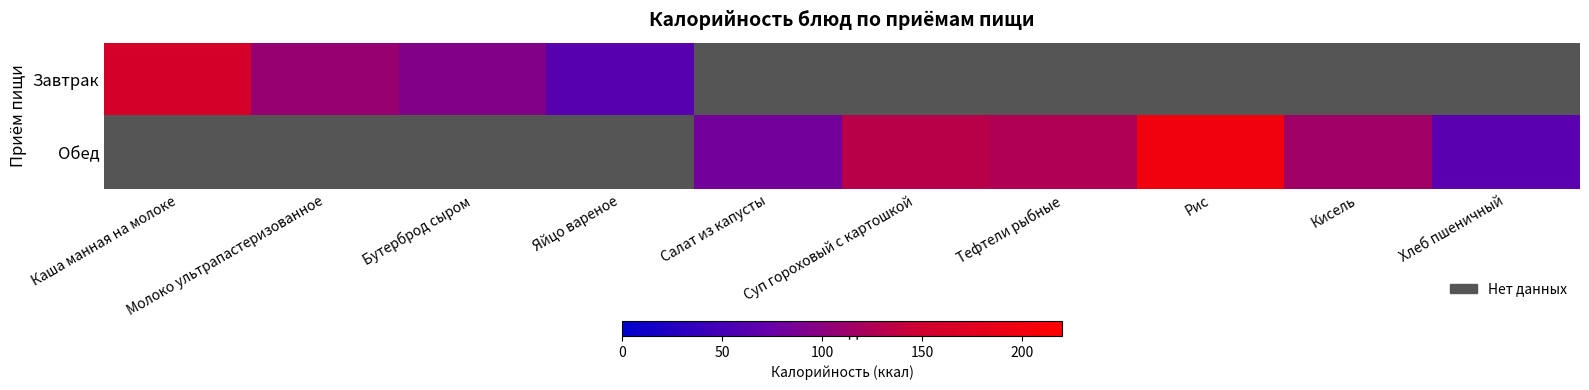

How many positive values does the Обед series have?

6